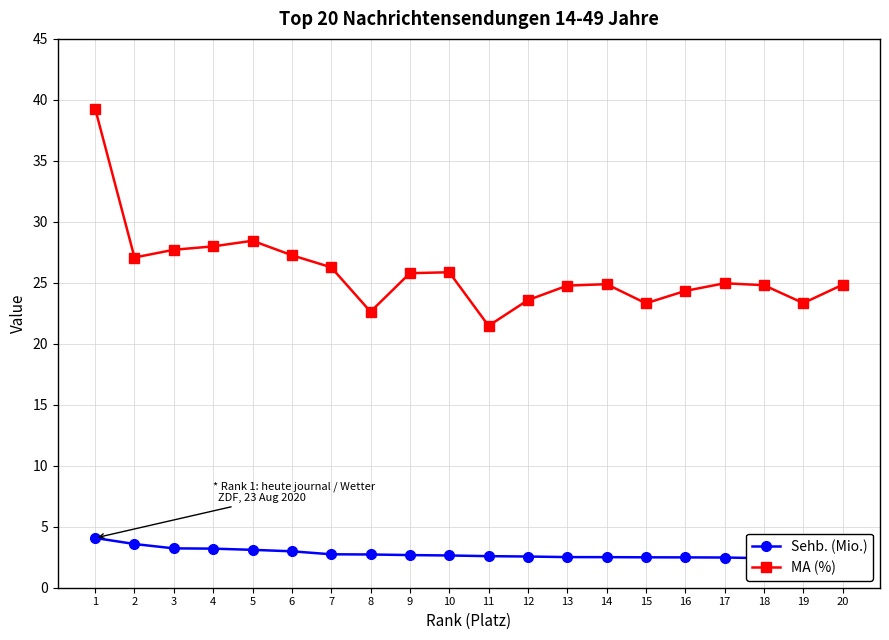

Reading right to left, what are all the values shown in this chart?

Sehb. (Mio.): 2.4	2.4	2.4	2.5	2.5	2.5	2.5	2.5	2.6	2.6	2.6	2.7	2.7	2.7	3.0	3.1	3.2	3.2	3.6	4.1
MA (%): 24.8	23.3	24.8	25.0	24.3	23.3	24.9	24.8	23.6	21.5	25.9	25.8	22.6	26.3	27.3	28.4	28.0	27.7	27.1	39.3